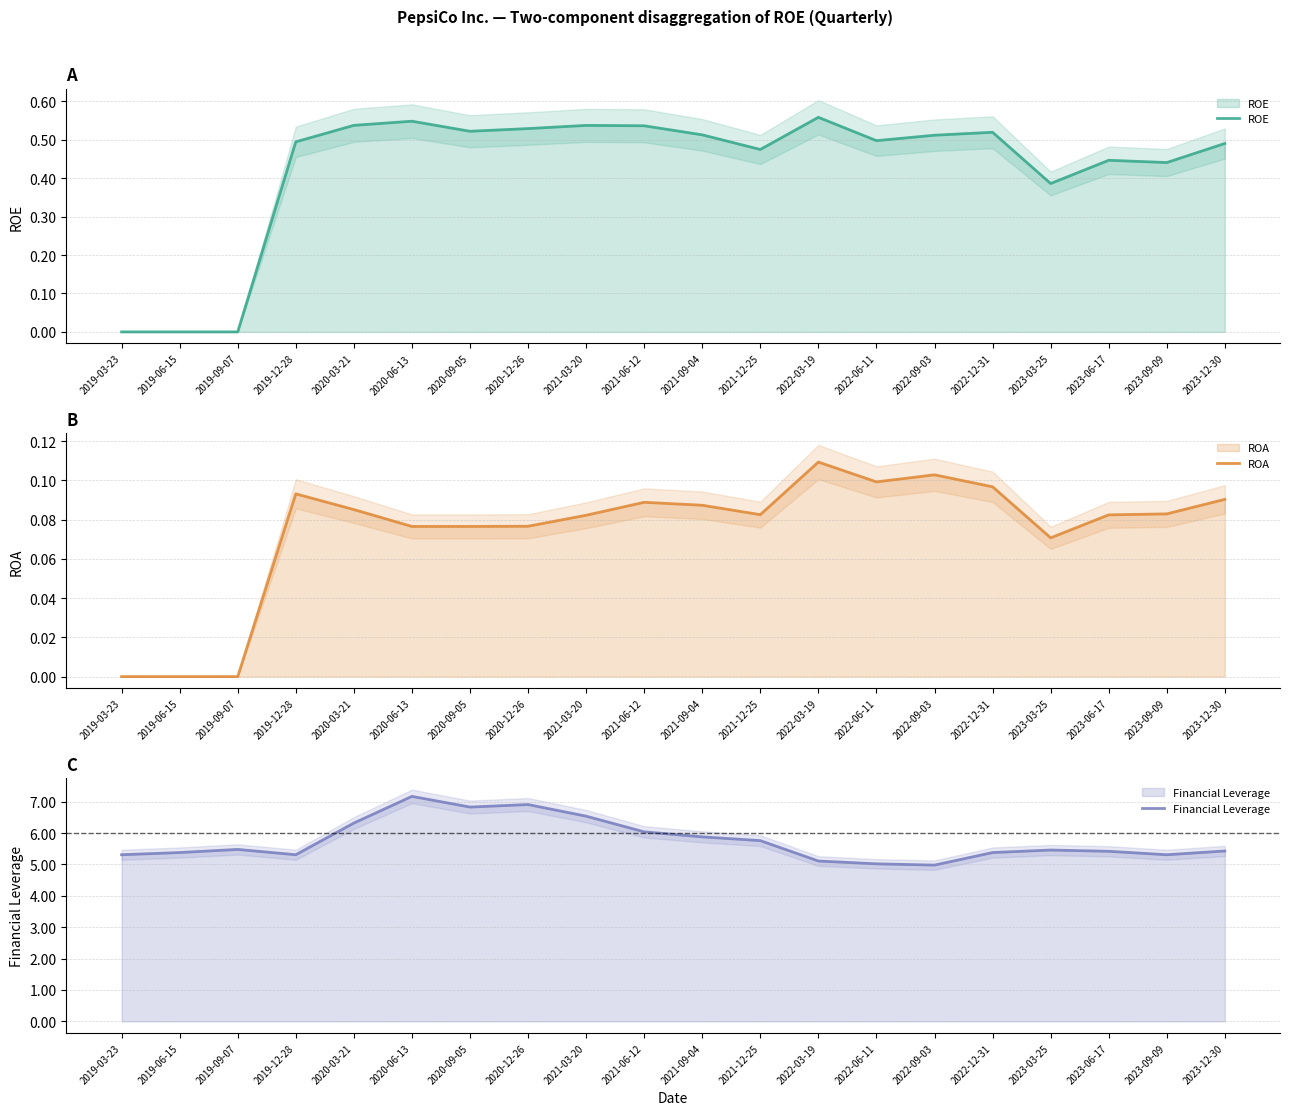

What is the label of the 9th point from the right?

2021-12-25